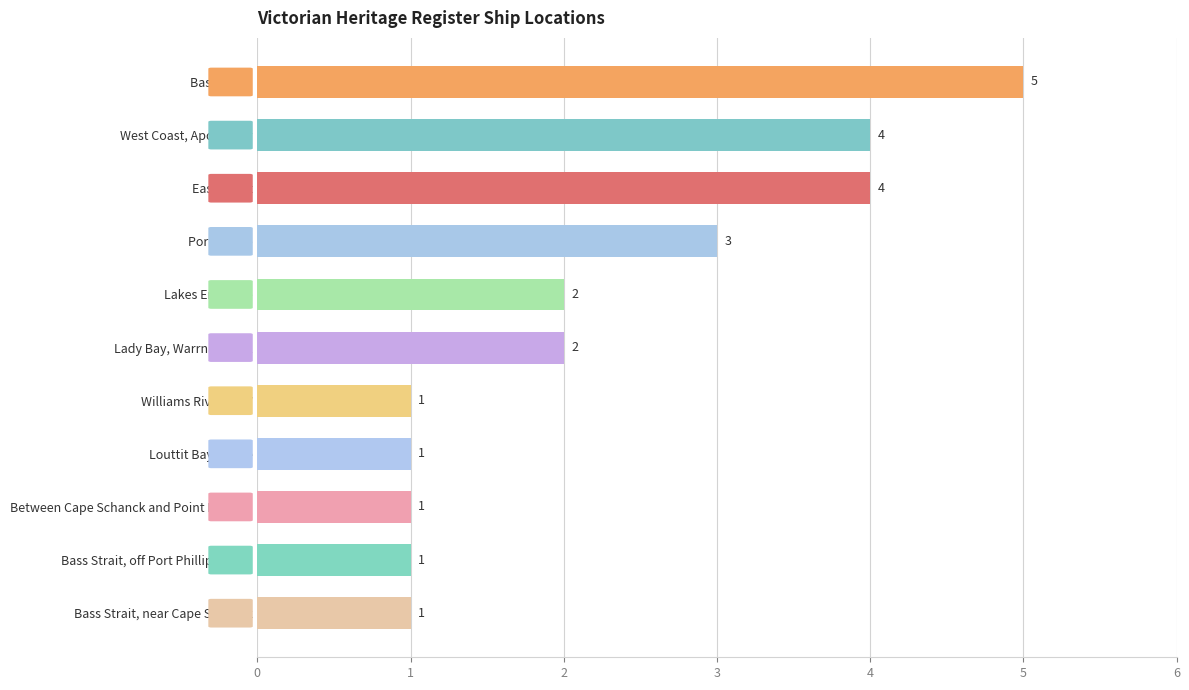

What is the maximum value shown in the chart?

5